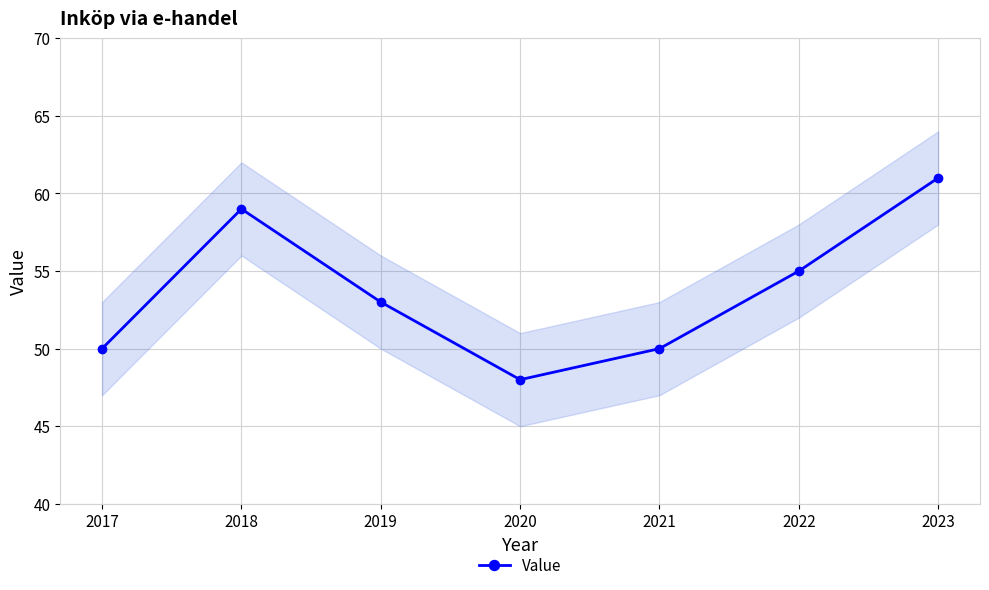

How many values are between 50 and 59?

5